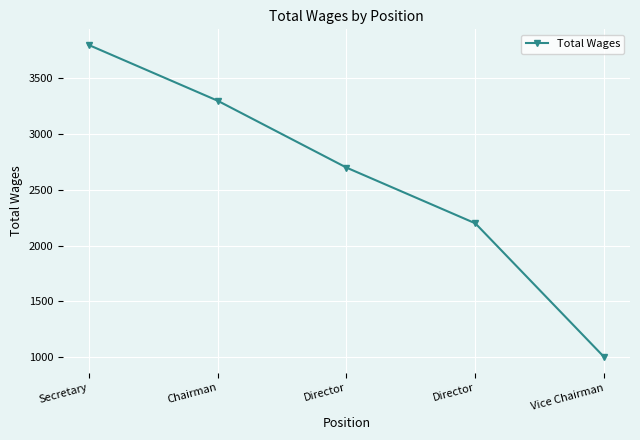

Is it true that the value at Vice Chairman is 1480?

False